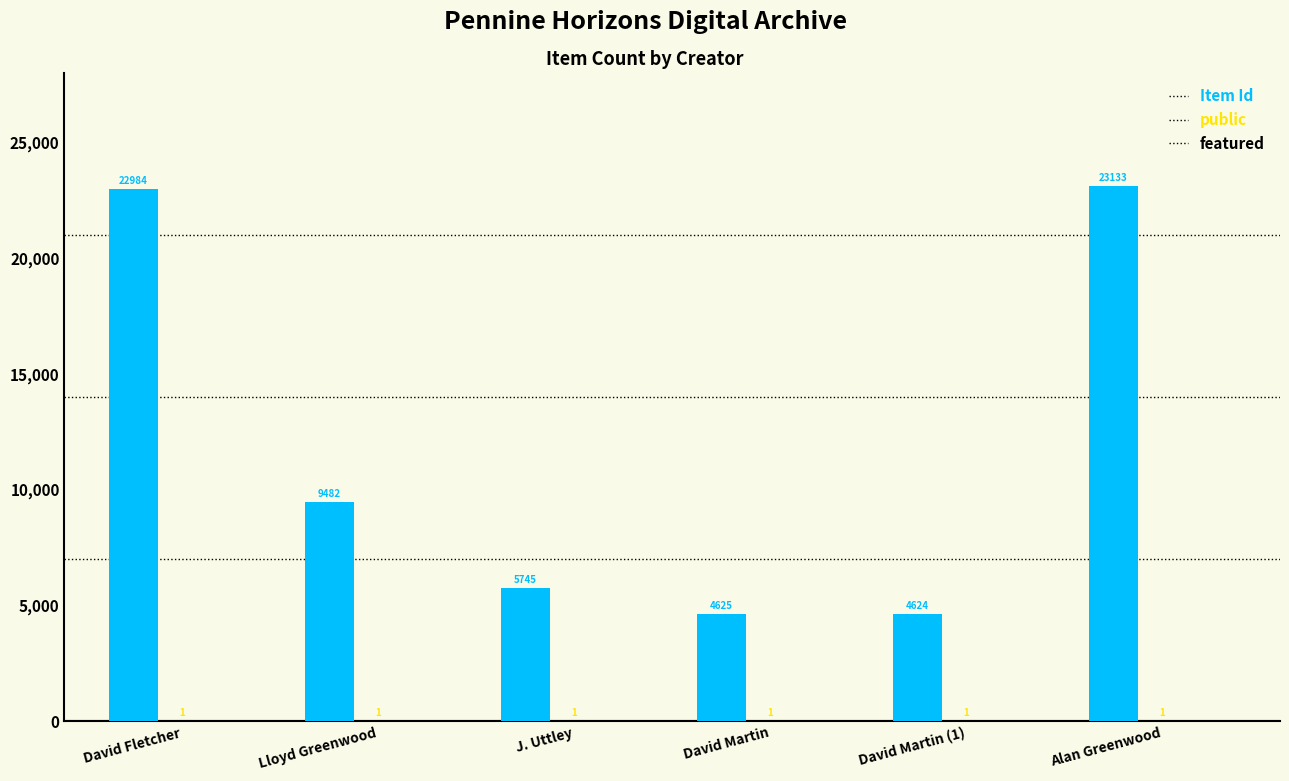

Which label corresponds to the largest value in the chart?

Alan Greenwood